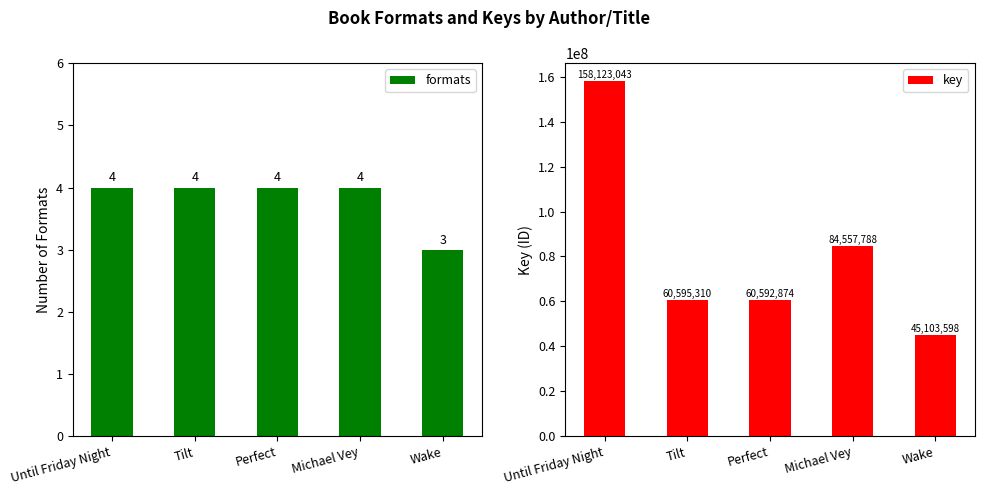

What is the average value of the key series?

81794523